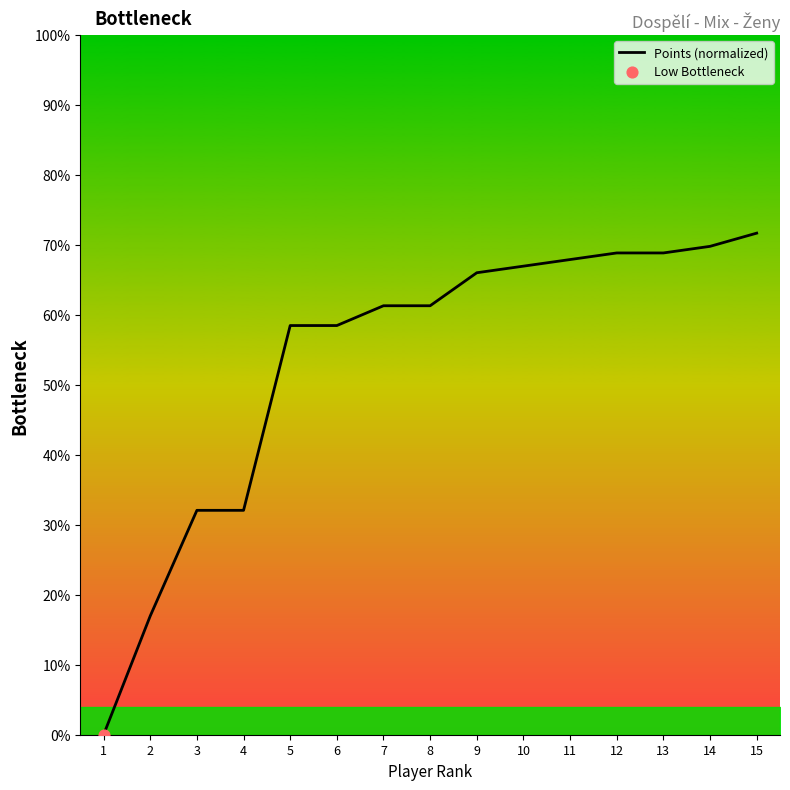

What is the ratio of the value at 13 to the value at 11?

1.0